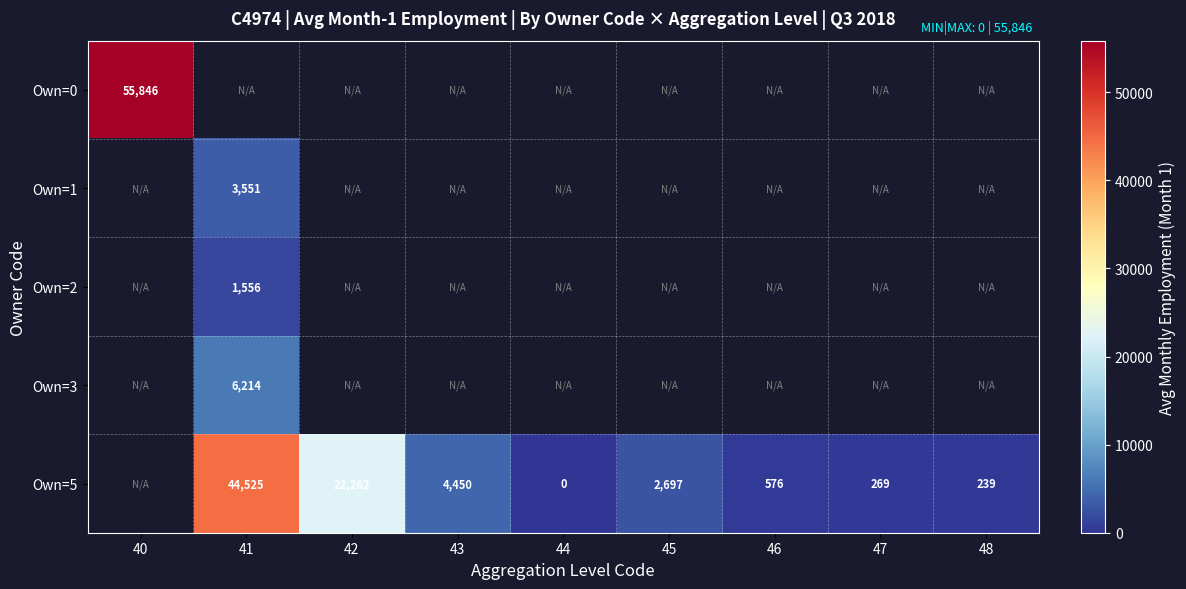

Which label corresponds to the largest value in the chart?

40